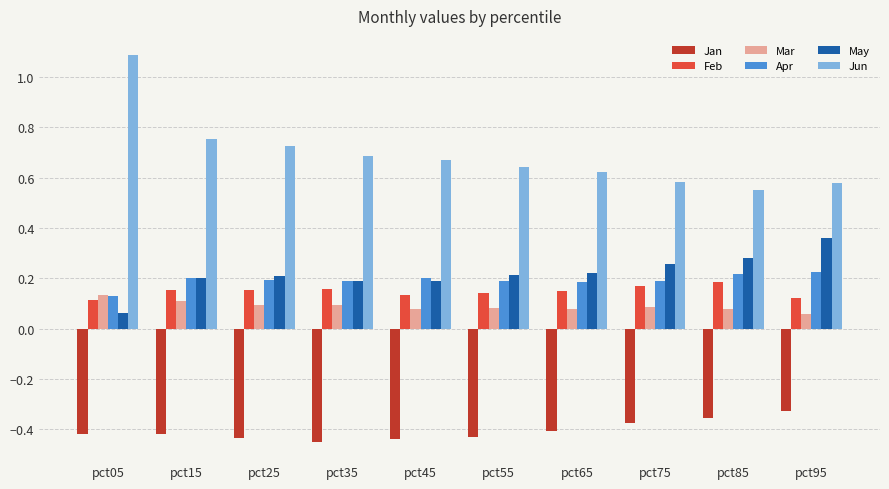

Rank the series by their maximum value, from highest to lowest.

Jun, May, Apr, Feb, Mar, Jan